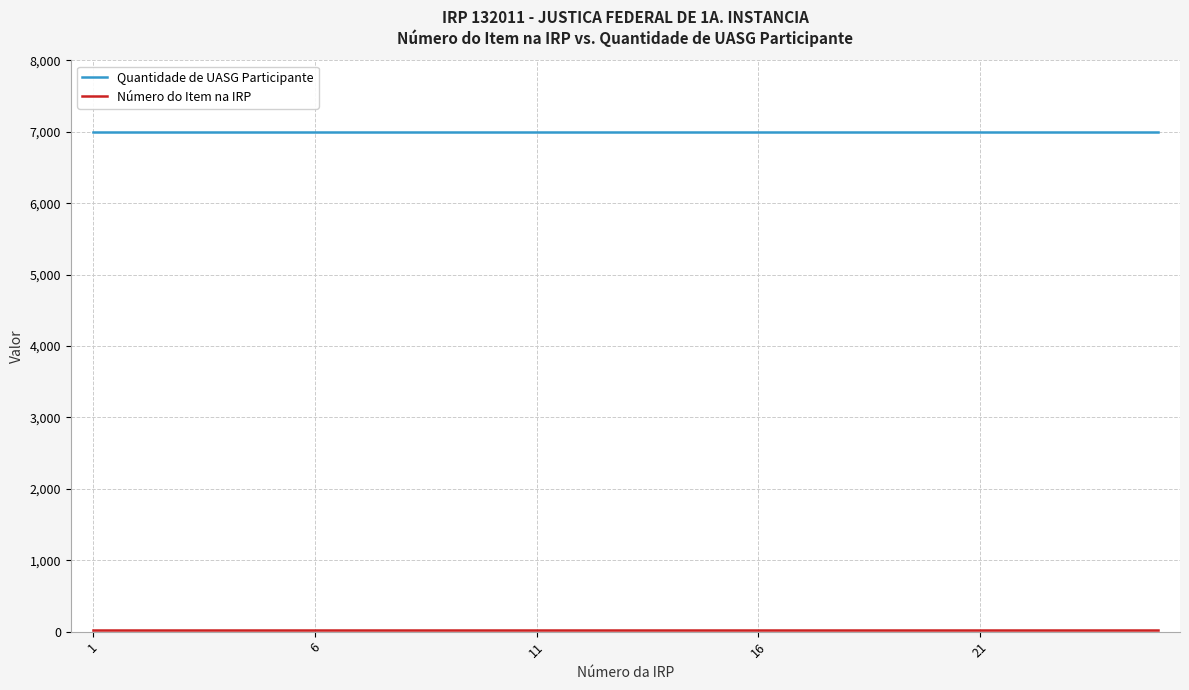

Which series has the largest total across all categories?

Quantidade de UASG Participante